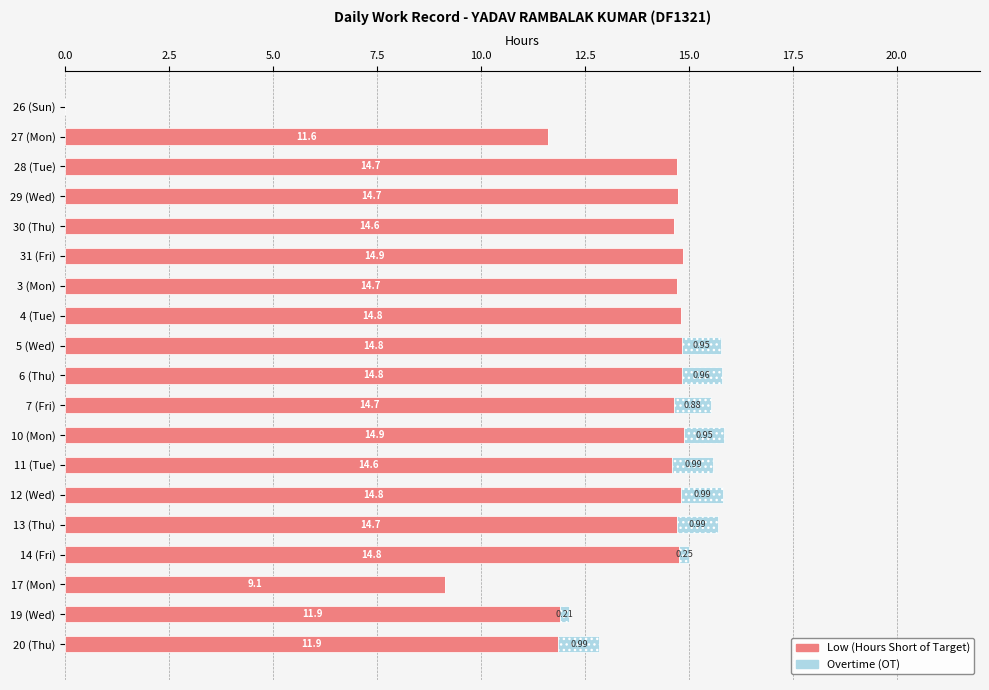

What is the total value across all series at 3 (Mon)?

14.7